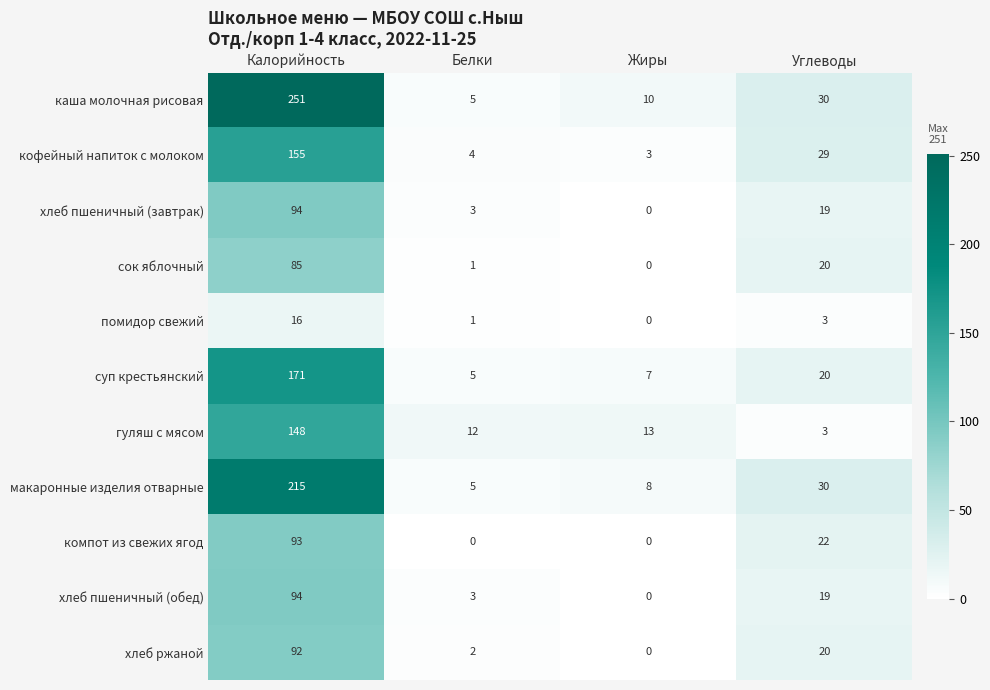

List the labels in order of хлеб пшеничный (обед) value, largest first.

Калорийность, Углеводы, Белки, Жиры